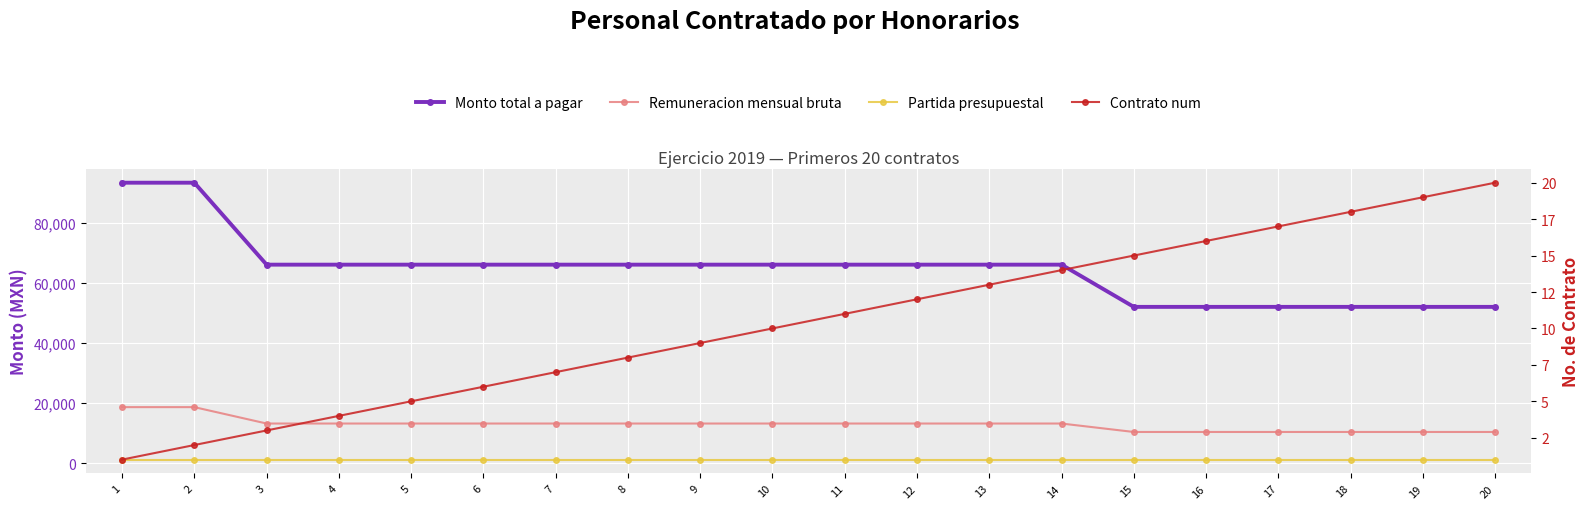

True or false: Partida presupuestal and Remuneracion mensual bruta intersect in this chart.

False